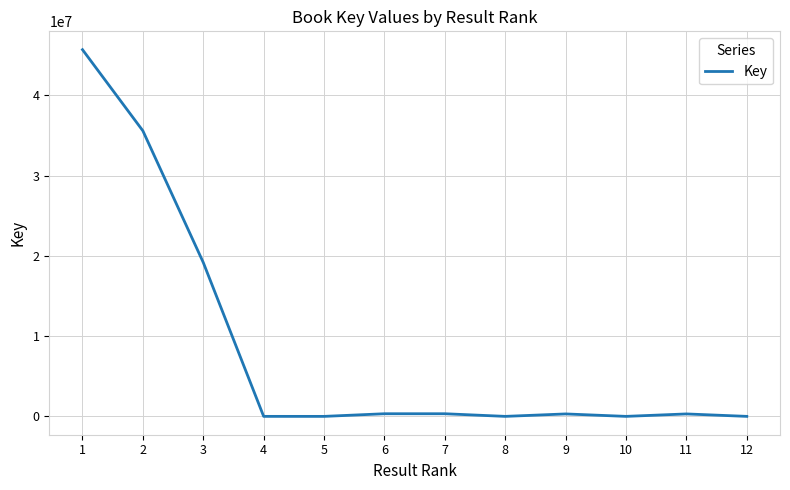

Is it true that the value at 2 is 20549476?

False